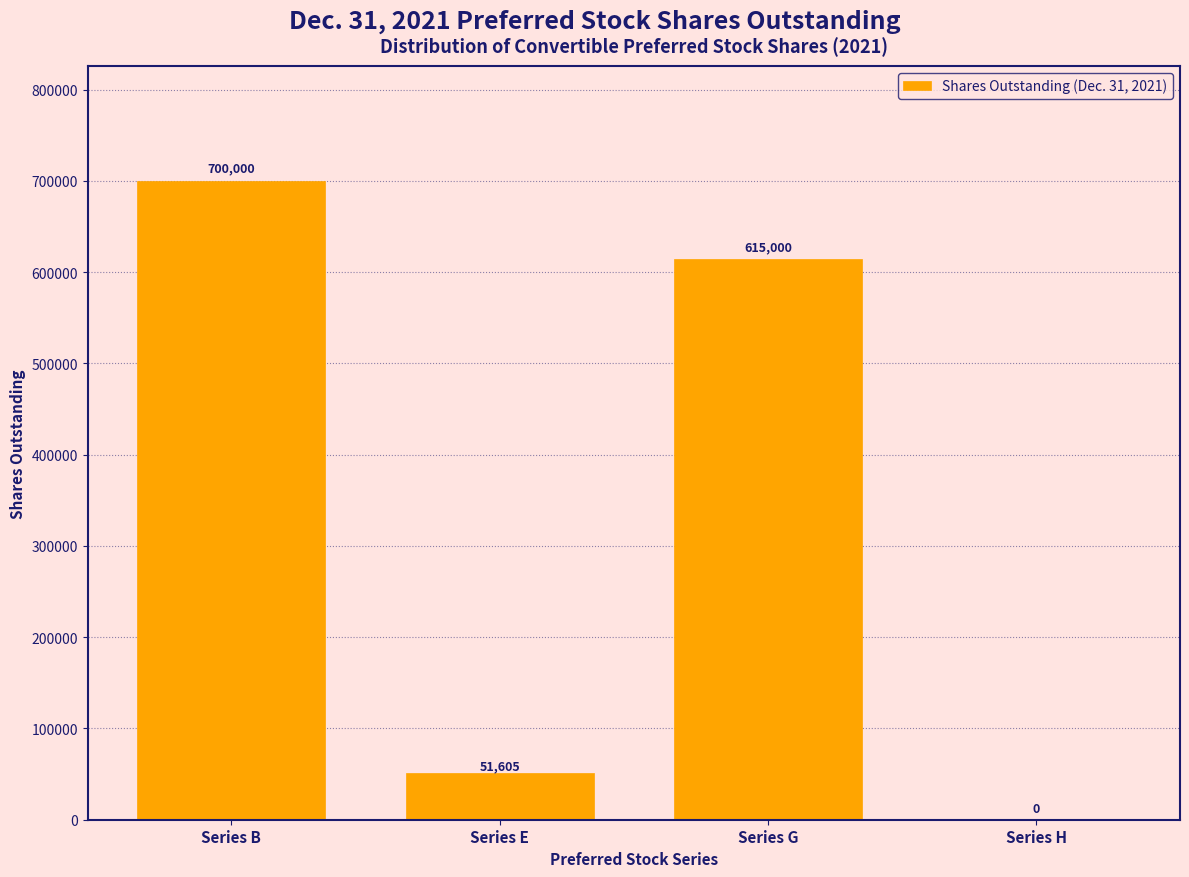

Reading left to right, list all the values displayed in this chart.

Series B=700000	Series E=51605	Series G=615000	Series H=0